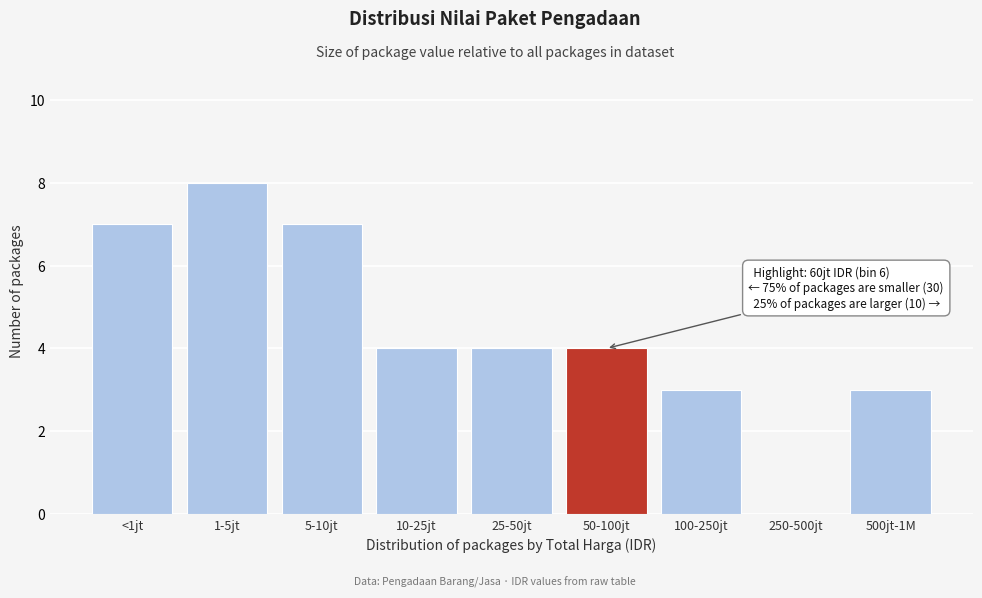

Reading left to right, what are all the values shown in this chart?

<1jt=7	1-5jt=8	5-10jt=7	10-25jt=4	25-50jt=4	50-100jt=4	100-250jt=3	250-500jt=0	500jt-1M=3